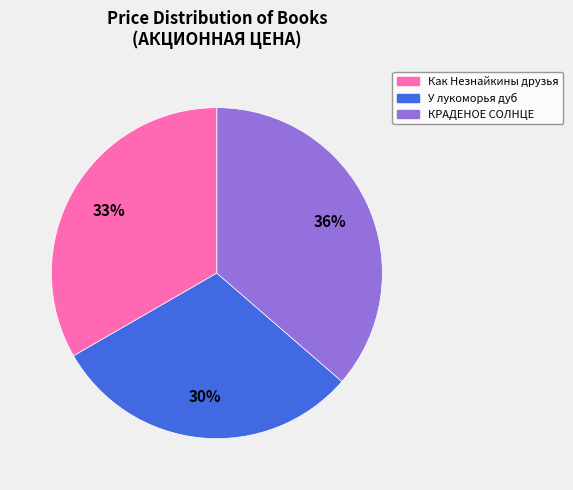

What is the smallest slice in the pie chart?

У лукоморья дуб